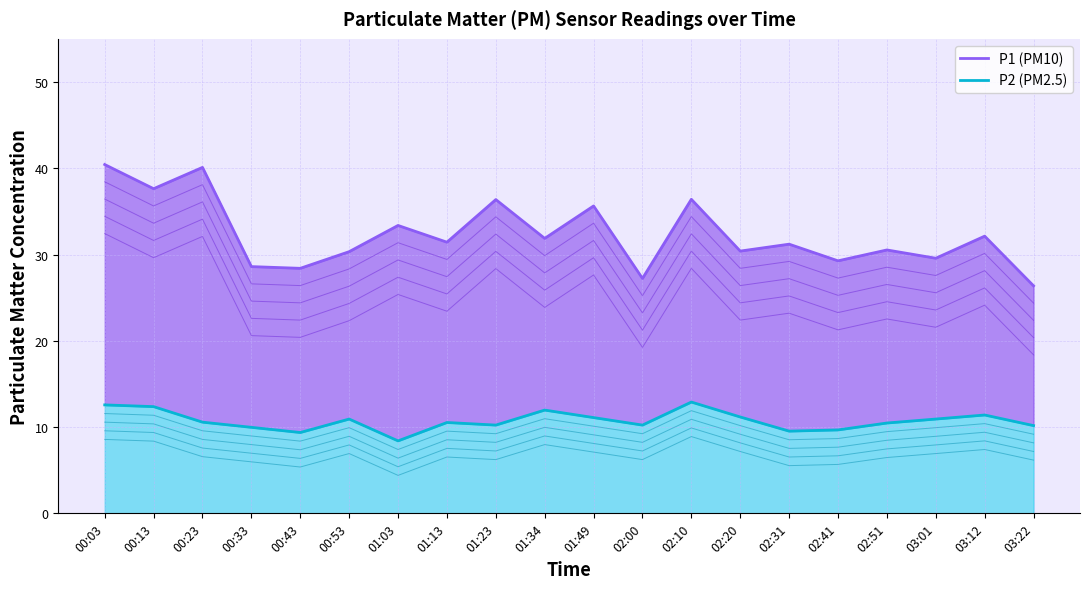

What position from the right is 02:41?

5